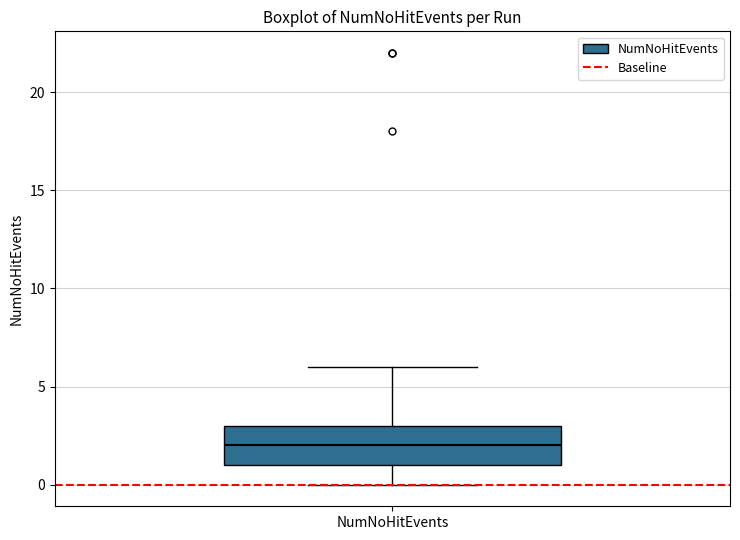

Read this box plot against the y-axis: the position of the median line, the range covered by the box, and the ends of both whiskers. The values are not printed on the chart, so give them approximately, as read against the axis.

median 2, box 1 to 3, whiskers 0 to 6